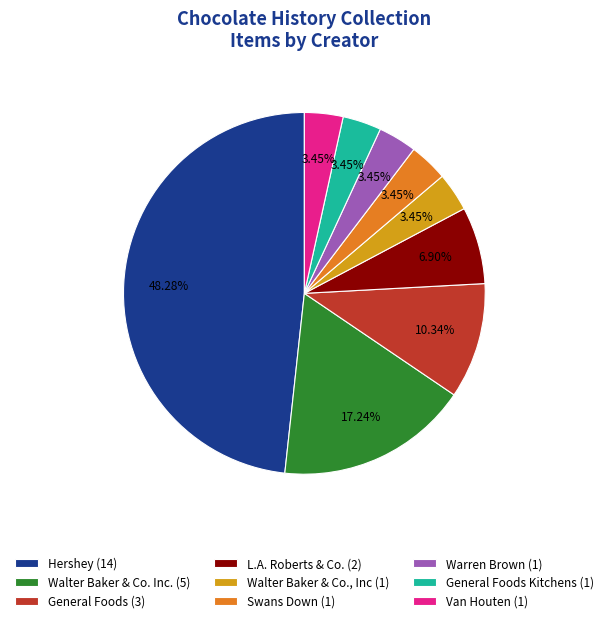

Which category has the biggest portion of the pie?

Hershey (14)